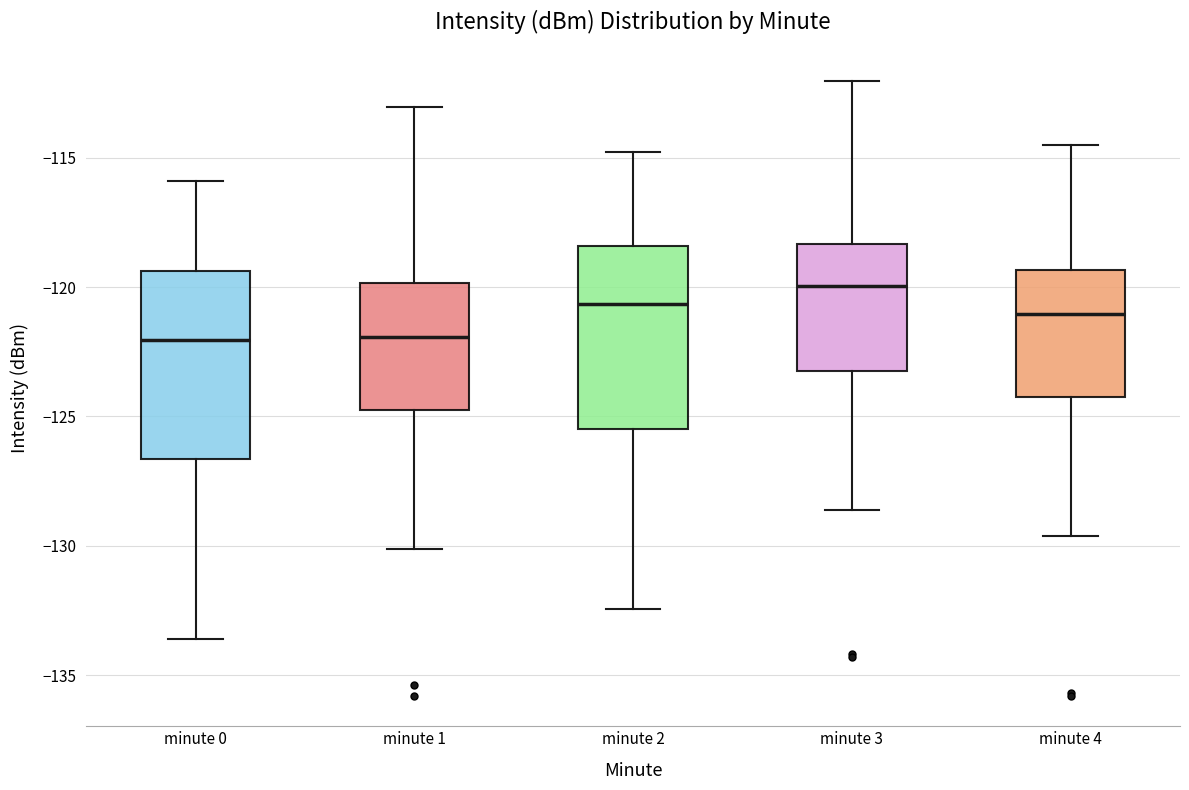

Reading left to right, transcribe this box plot: for each box, give where its median line is, the range the box spans, and where its two whiskers end, as read against the y-axis. The values are not printed on the chart, so give them approximately, as read against the axis.

minute 0: median -122.0, box -126.5 to -119.5, whiskers -133.5 to -116.0
minute 1: median -122.0, box -124.5 to -120.0, whiskers -130.0 to -113.0
minute 2: median -120.5, box -125.5 to -118.5, whiskers -132.5 to -115.0
minute 3: median -120.0, box -123.0 to -118.5, whiskers -128.5 to -112.0
minute 4: median -121.0, box -124.0 to -119.5, whiskers -129.5 to -114.5